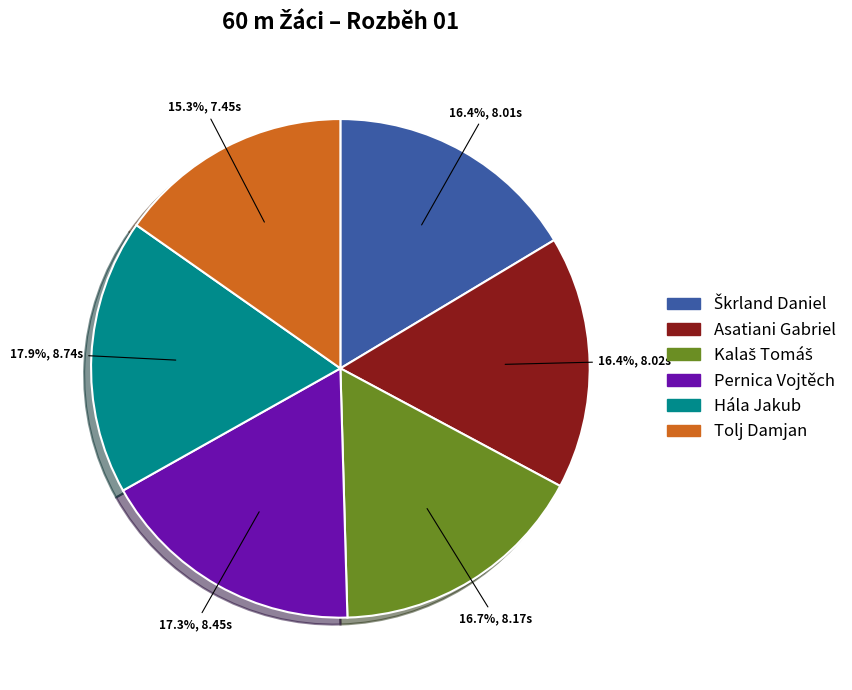

Does Hála Jakub account for over 50% of the chart?

No